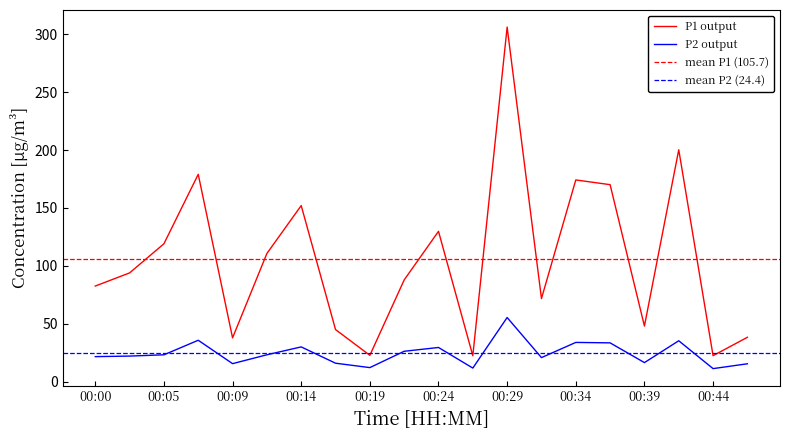

Which series has the largest range (max minus min)?

P1